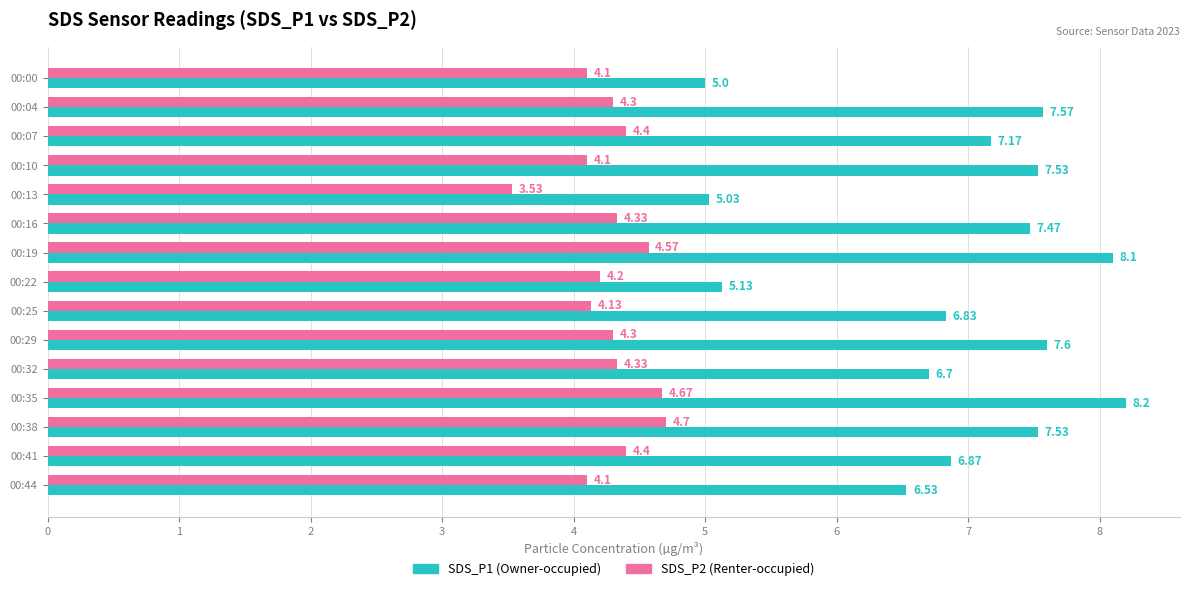

What is the spread (max minus min) of values at 00:44?

2.4